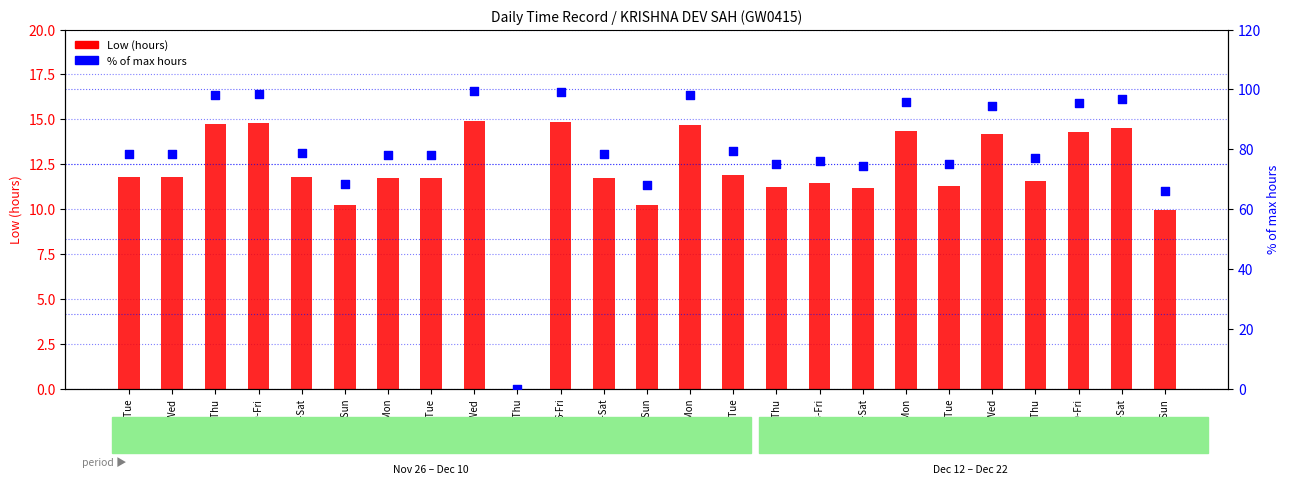

What is the total value across all series at 10-Tue?

91.2